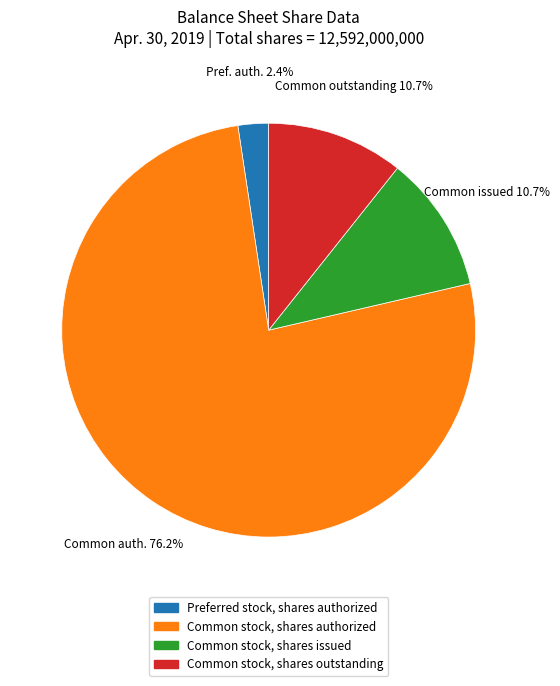

How many segments does this pie chart have?

4